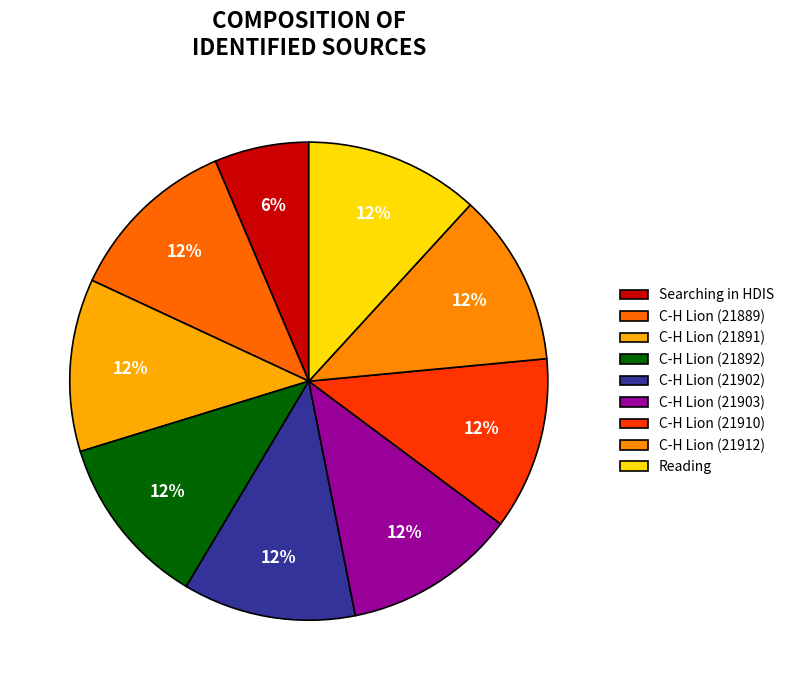

What percentage is the C-H Lion (21903) slice, to the nearest percent?

12%